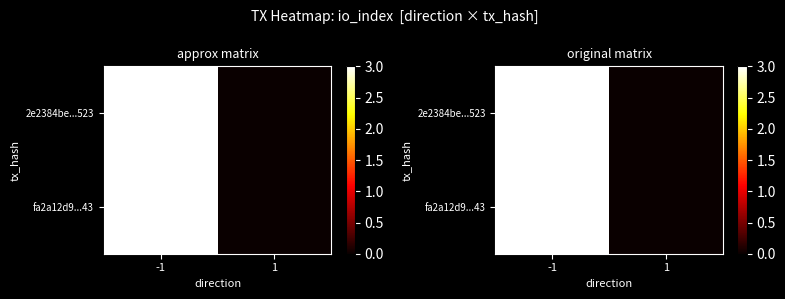

At which category does the chart reach its minimum across all series?

1